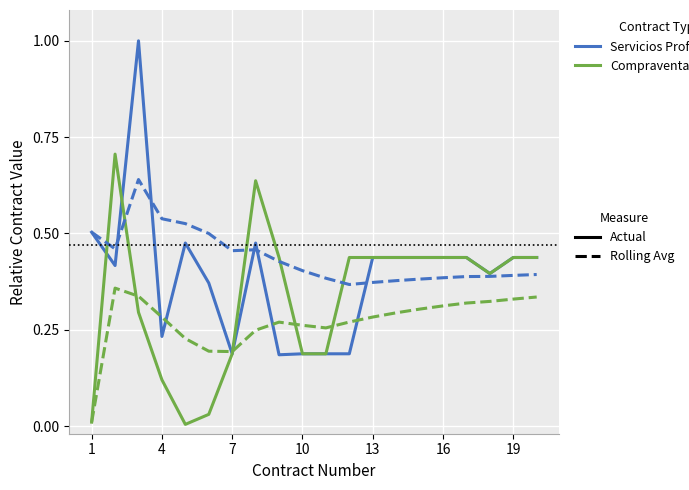

How many lines are shown in the chart?

4